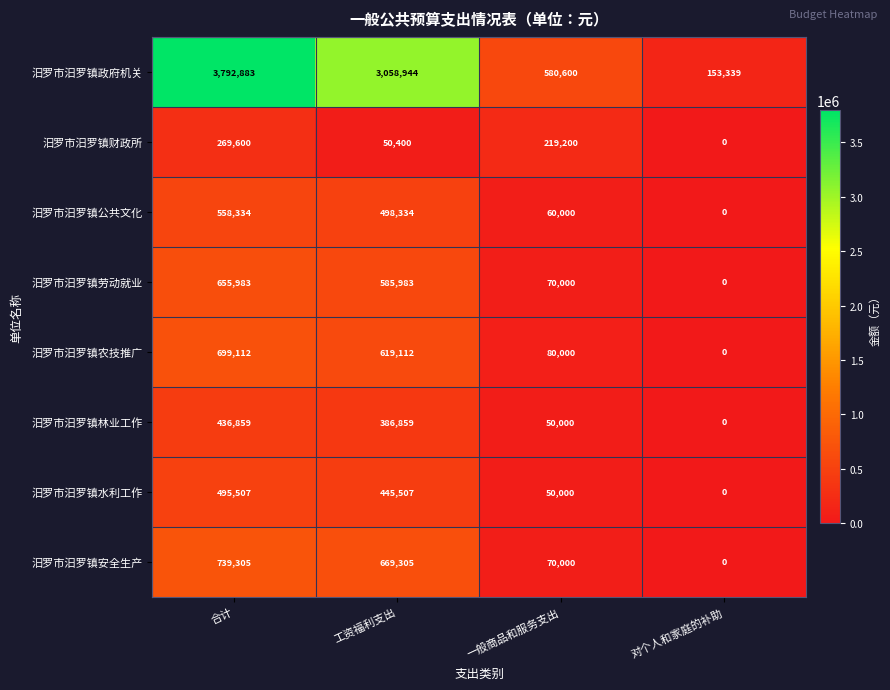

How many values in 汨罗市汨罗镇林业工作 are above zero?

3